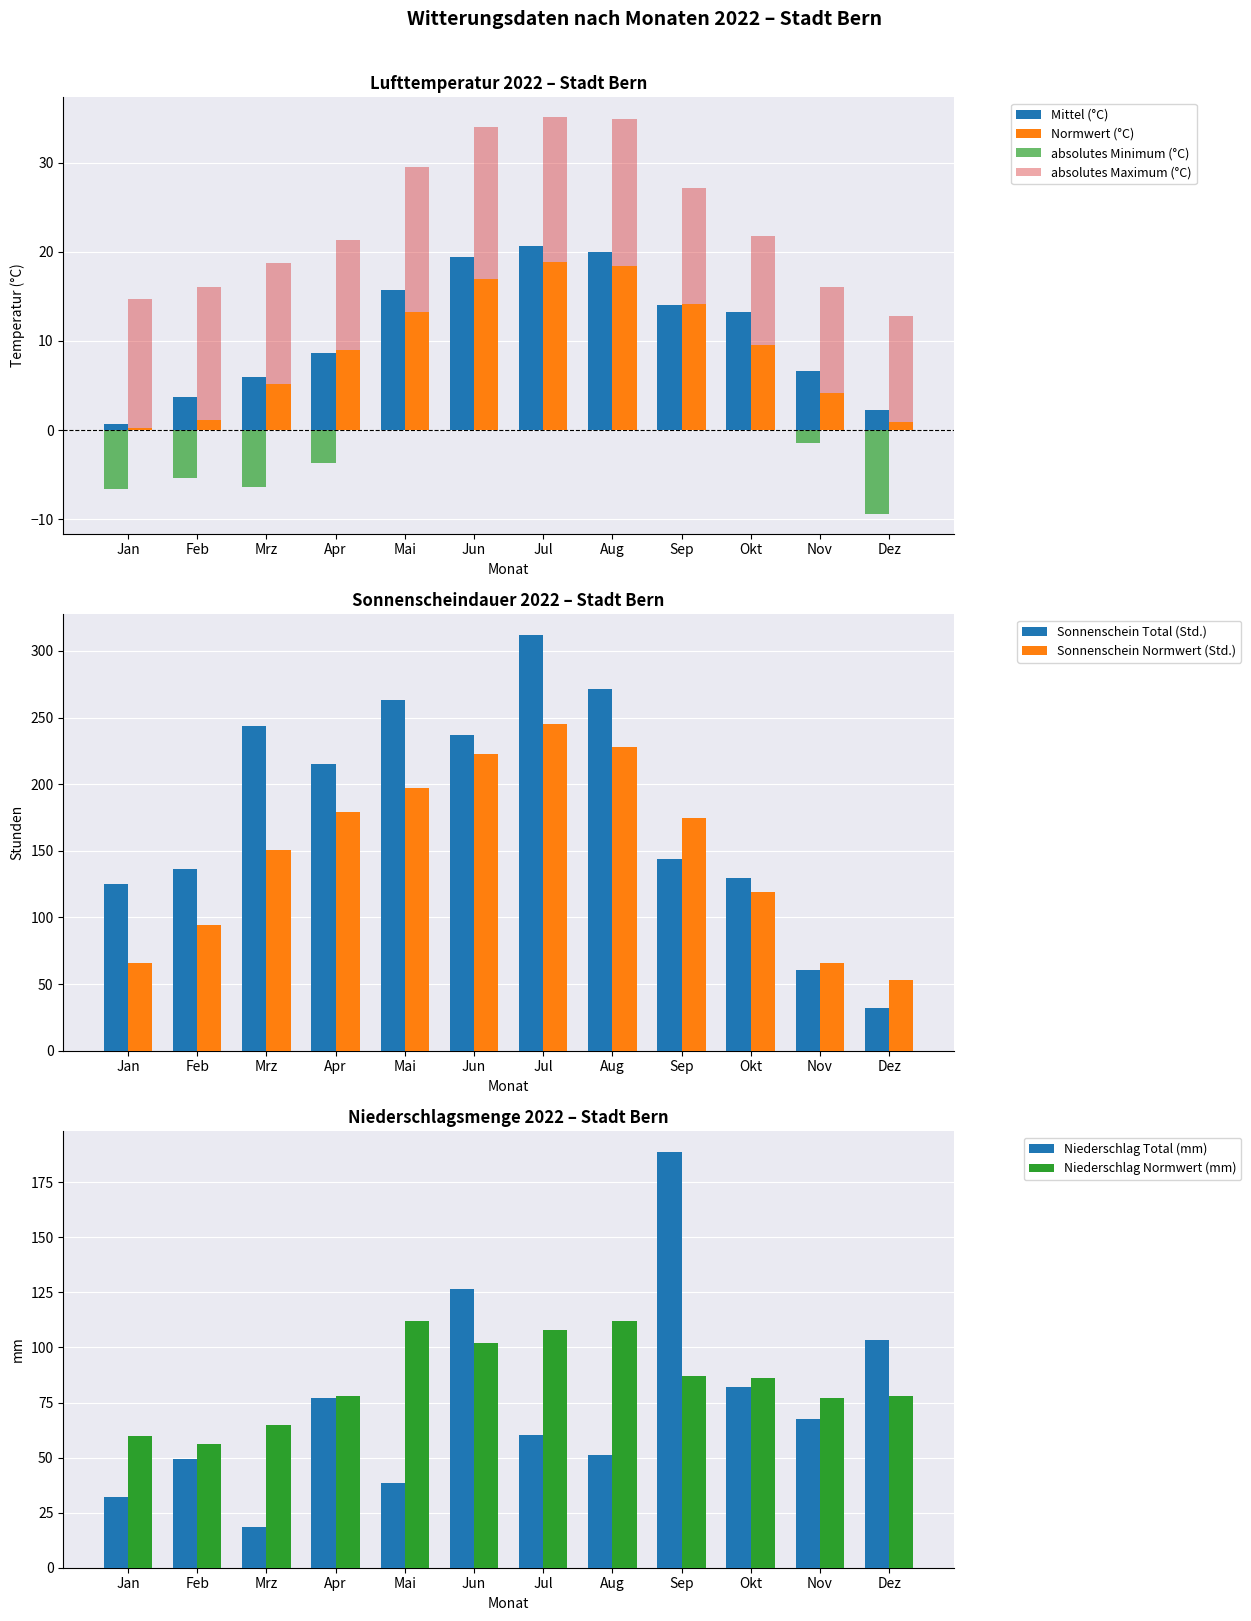

At which category does the chart reach its minimum across all series?

Dez